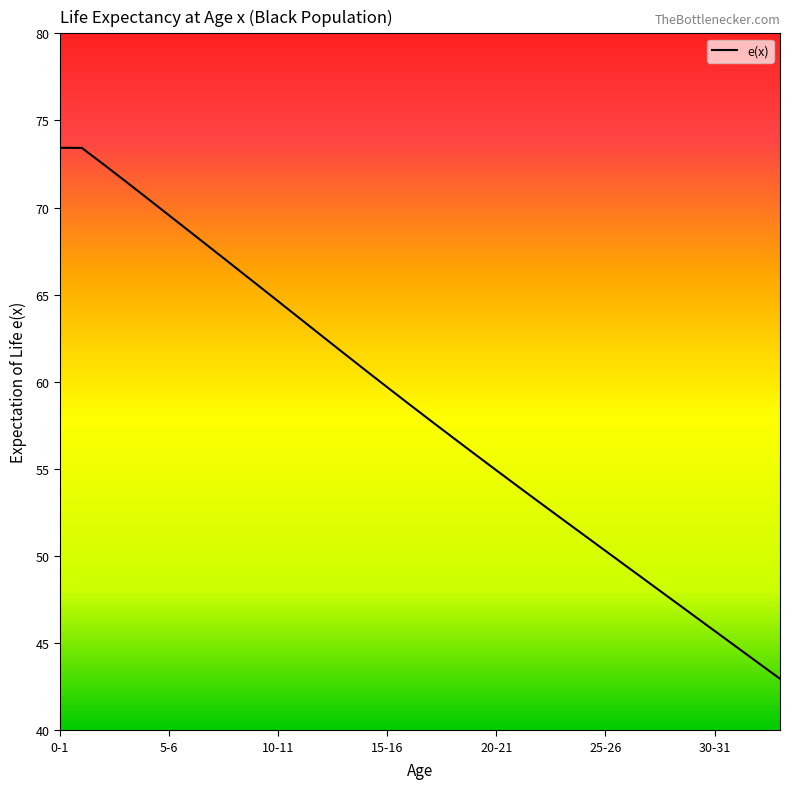

What is the minimum value shown in the chart?

43.0